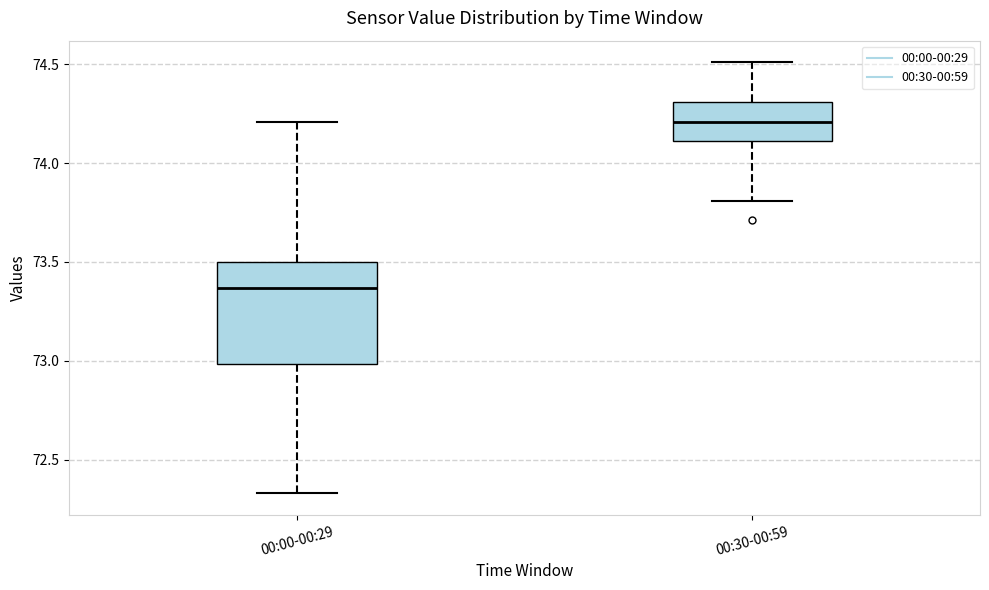

Reading left to right, transcribe this box plot: for each box, give where its median line is, the range the box spans, and where its two whiskers end, as read against the y-axis. The values are not printed on the chart, so give them approximately, as read against the axis.

00:00-00:29: median 73.35, box 73.00 to 73.50, whiskers 72.35 to 74.20
00:30-00:59: median 74.20, box 74.10 to 74.30, whiskers 73.80 to 74.50